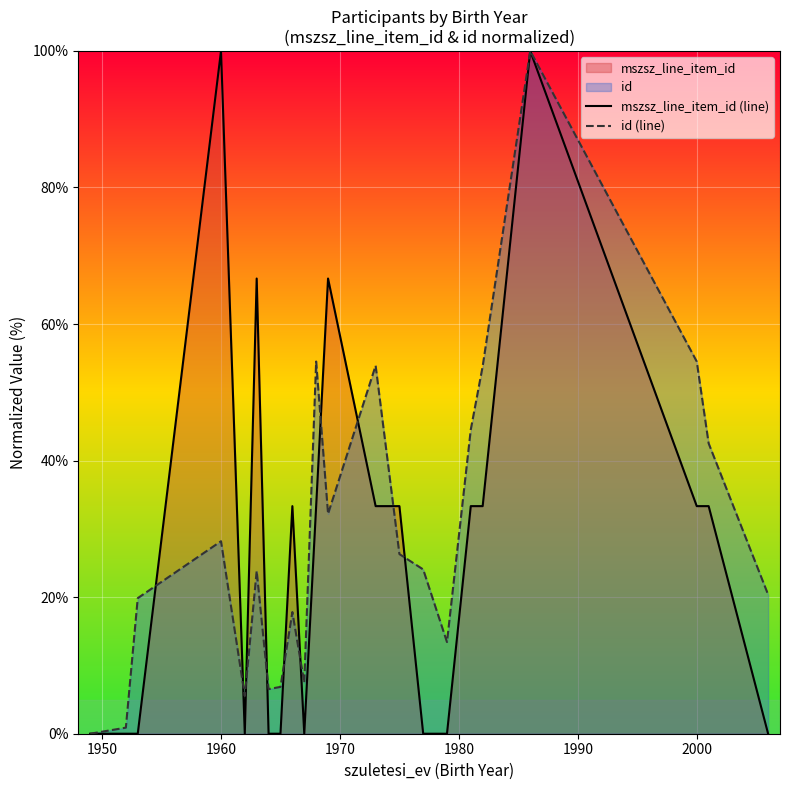

What is the total value across all series at 2000?

87.8